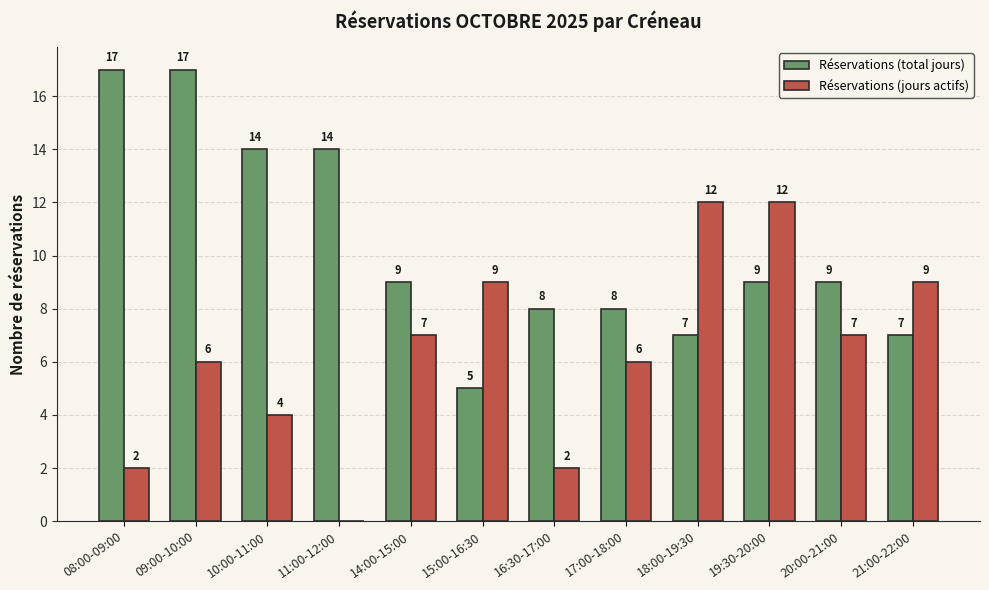

The Réservations (jours actifs) series shows 1 at 08:00-09:00. True or false?

False